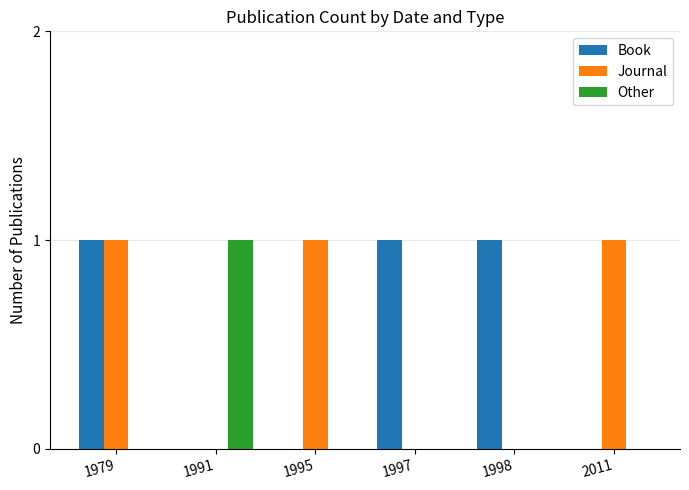

Between 1979 and 1997, which series saw the biggest shift?

Journal